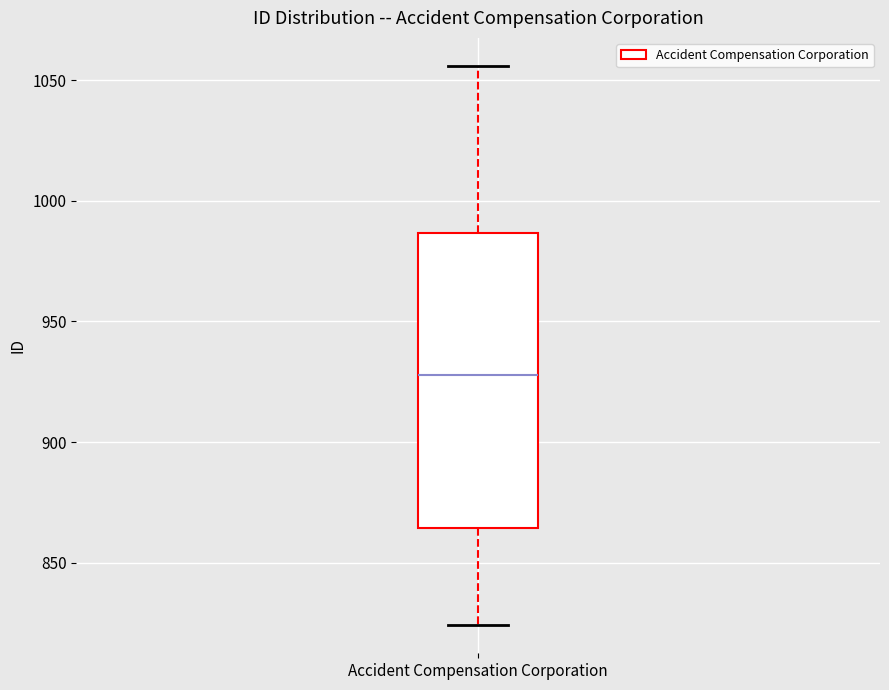

Read this box plot against the y-axis: the position of the median line, the range covered by the box, and the ends of both whiskers. The values are not printed on the chart, so give them approximately, as read against the axis.

median 930, box 865 to 985, whiskers 825 to 1055